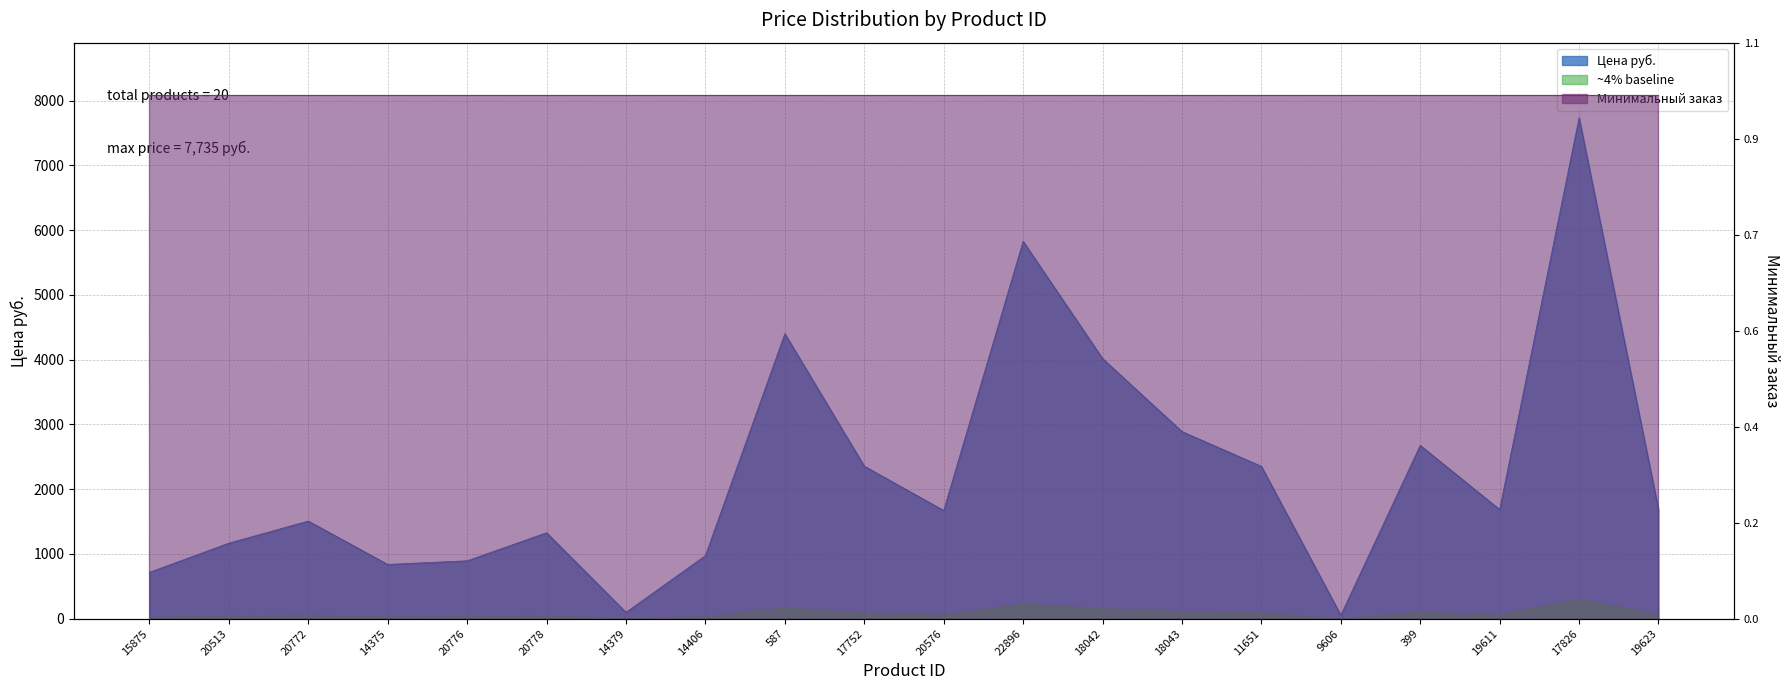

Reading left to right, list all the values displayed in this chart.

715.0	1166.0	1507.0	837.0	893.0	1327.0	97.0	973.0	4401.0	2355.0	1670.0	5827.0	4017.0	2889.1	2352.0	53.0	2676.0	1684.0	7735.0	1684.0